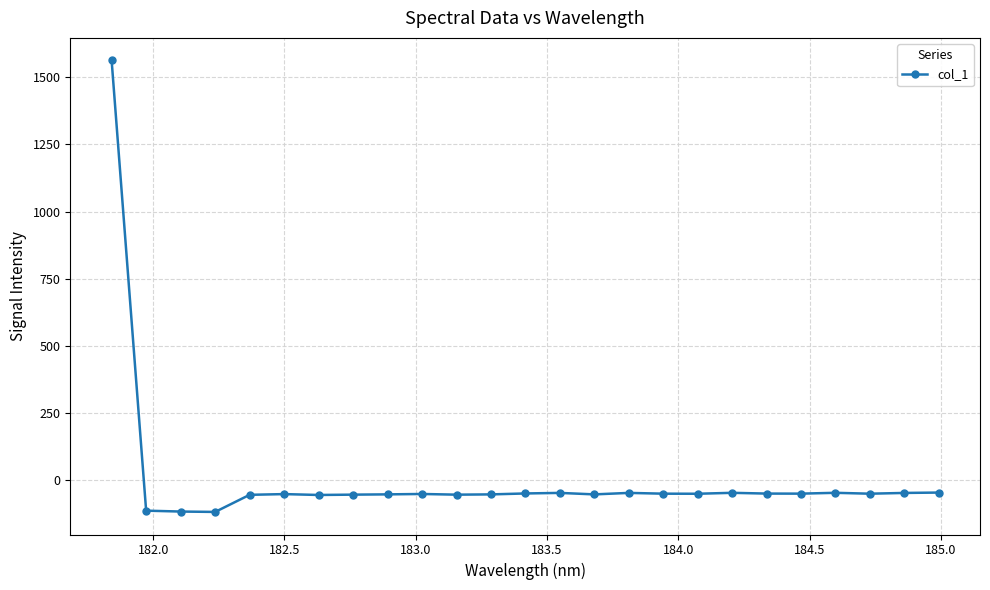

True or false: the data has more than 2 interior local peaks.

True